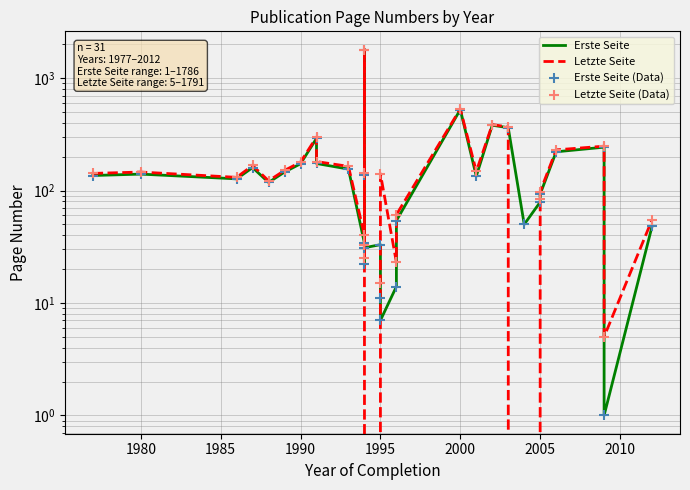

At how many categories does at least one series exceed 218?

7